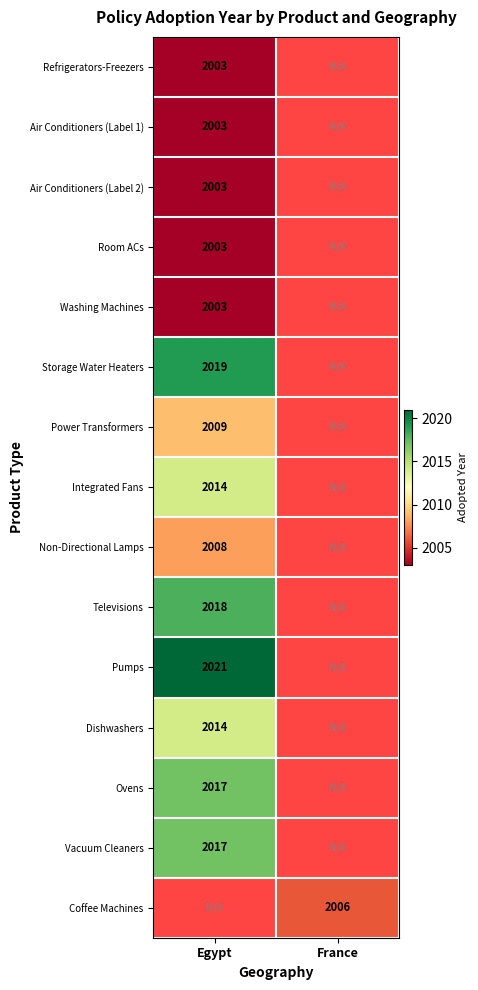

Is it true that Televisions equals 807 at Egypt?

False